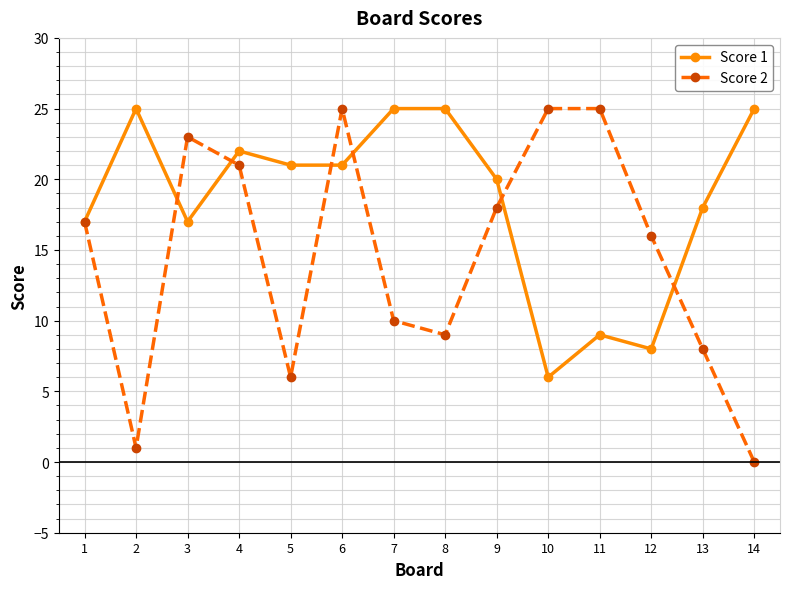

Count the number of data series in this chart.

2